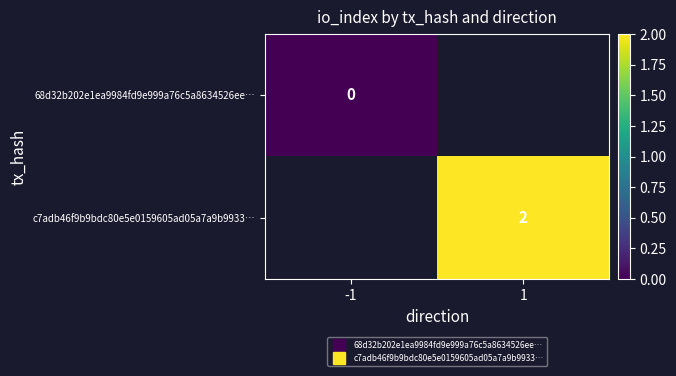

List the labels in order of 68d32b202e1ea9984fd9e999a76c5a8634526ee… value, smallest first.

-1, 1